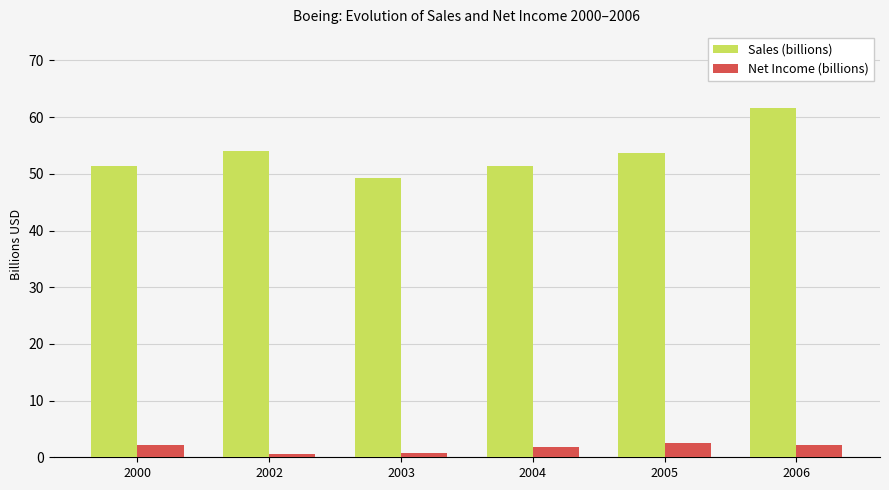

Which category has the highest value across all series?

2006